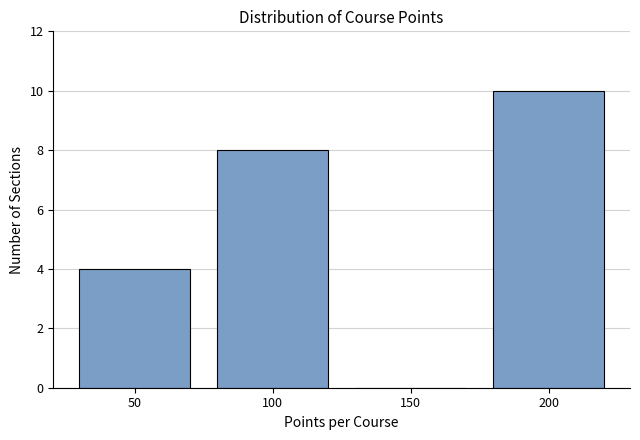

Reading left to right, list all the values displayed in this chart.

50=4	100=8	150=0	200=10